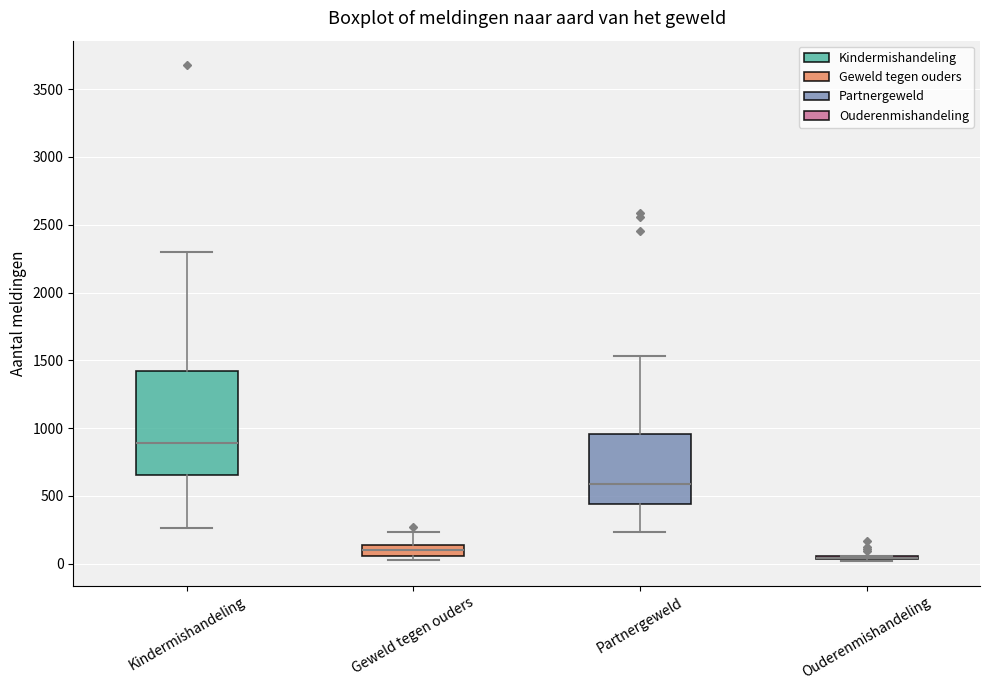

Reading left to right, transcribe this box plot: for each box, give where its median line is, the range the box spans, and where its two whiskers end, as read against the y-axis. The values are not printed on the chart, so give them approximately, as read against the axis.

Kindermishandeling: median 900, box 650 to 1400, whiskers 250 to 2300
Geweld tegen ouders: median 100, box 50 to 150, whiskers 50 (just below the box's lower edge) to 250
Partnergeweld: median 600, box 450 to 950, whiskers 250 to 1550
Ouderenmishandeling: box collapsed to a line at 50, whiskers 0 to 50